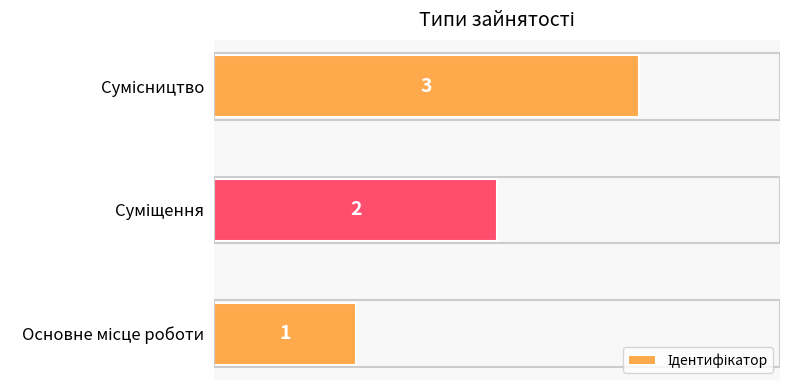

Does the chart contain any negative values?

No